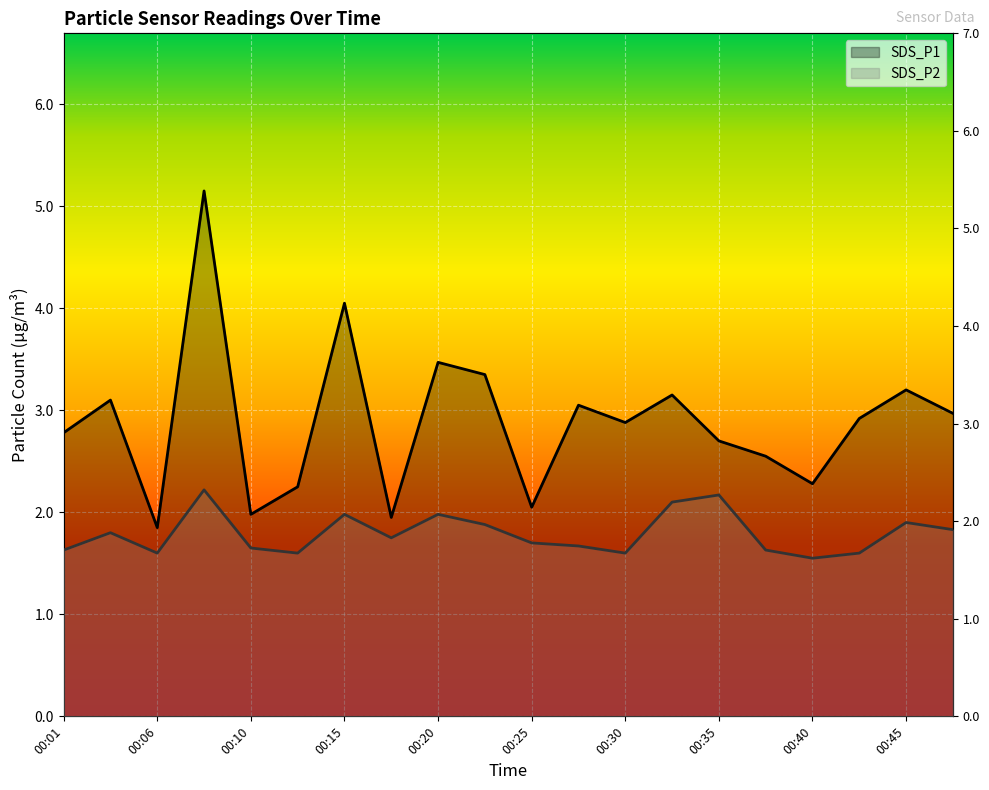

What is the difference between the SDS_P1 values at 00:23 and 00:01?

0.6